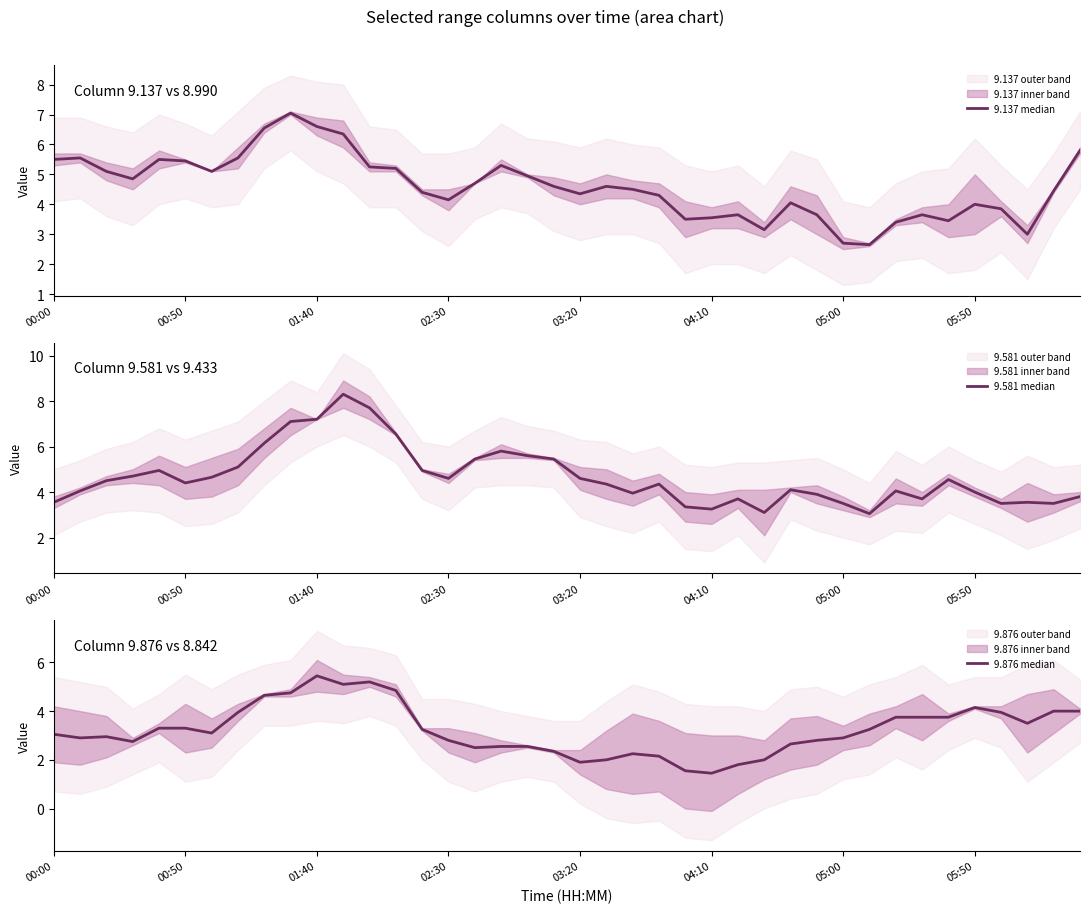

How many values in the 9.876 median series exceed 3?

21